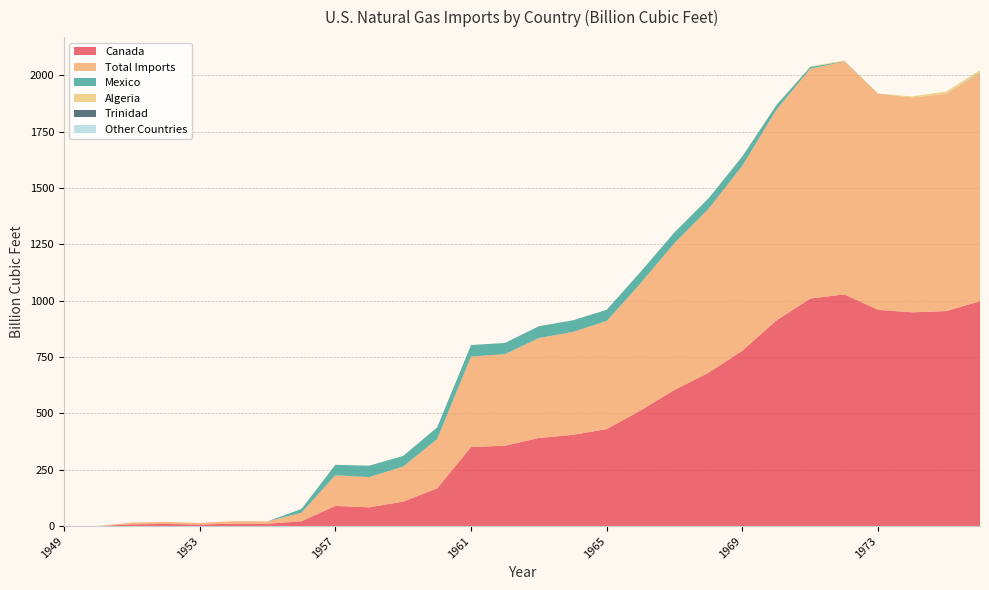

Reading left to right, transcribe all the data shown in this chart.

Canada: 0.0	0.0	7.8	9.2	6.8	10.9	10.4	21.0	89.6	83.1	108.7	167.1	350.4	356.5	390.7	404.7	430.2	513.3	604.5	680.1	778.7	912.4	1009.3	1027.9	959.1	948.1	953.6	997.3
Total Imports: 0.0	0.0	7.8	9.2	6.8	10.9	10.4	37.9	135.8	134.0	155.6	218.9	401.5	406.2	443.3	456.4	479.8	564.2	651.9	727.0	820.8	934.5	1019.5	1032.9	959.3	953.0	963.8	1011.0
Mexico: 0.0	0.0	0.0	0.0	0.0	0.0	0.0	17.0	46.2	50.9	47.0	51.8	51.1	49.7	52.6	51.7	49.6	51.0	47.4	46.8	41.3	20.7	8.1	1.6	0.2	0.0	0.0	2.4
Algeria: 0.0	0.0	0.0	0.0	0.0	0.0	0.0	0.0	0.0	0.0	0.0	0.0	0.0	0.0	0.0	0.0	0.0	0.0	0.0	0.0	0.8	1.4	2.0	3.4	0.0	4.9	10.2	11.3
Trinidad: 0.0	0.0	0.0	0.0	0.0	0.0	0.0	0.0	0.0	0.0	0.0	0.0	0.0	0.0	0.0	0.0	0.0	0.0	0.0	0.0	0.0	0.0	0.0	0.0	0.0	0.0	0.0	0.0
Other Countries: 0.0	0.0	0.0	0.0	0.0	0.0	0.0	0.0	0.0	0.0	0.0	0.0	0.0	0.0	0.0	0.0	0.0	0.0	0.0	0.0	0.0	0.0	0.0	0.0	0.0	0.0	0.0	0.0